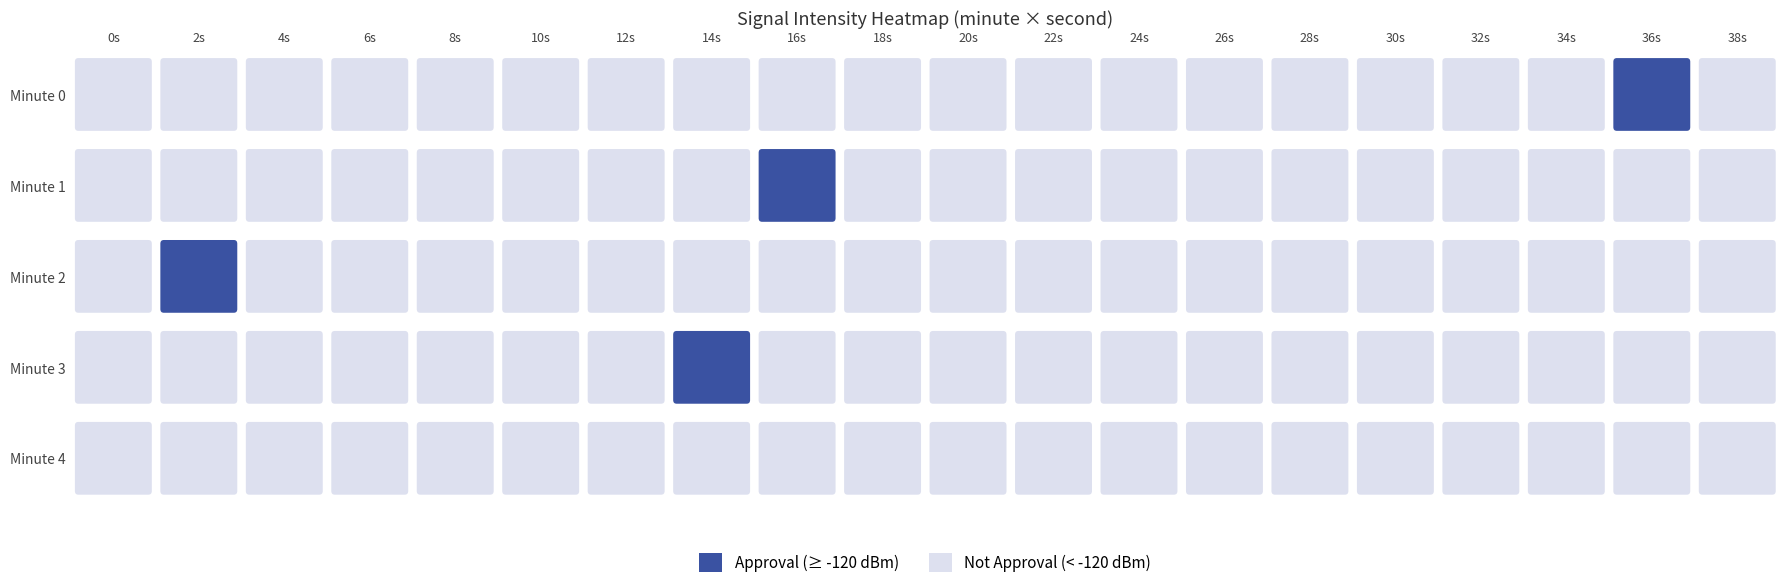

Is it true that 4 equals -125.2 at 1?

True